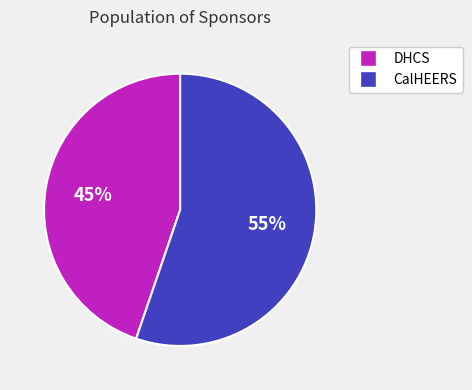

Do DHCS and CalHEERS together represent more than half of the pie?

Yes